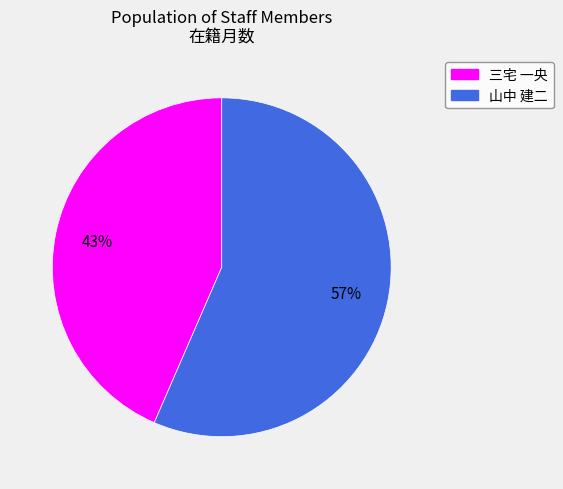

Is there any slice that represents more than half of the pie?

Yes